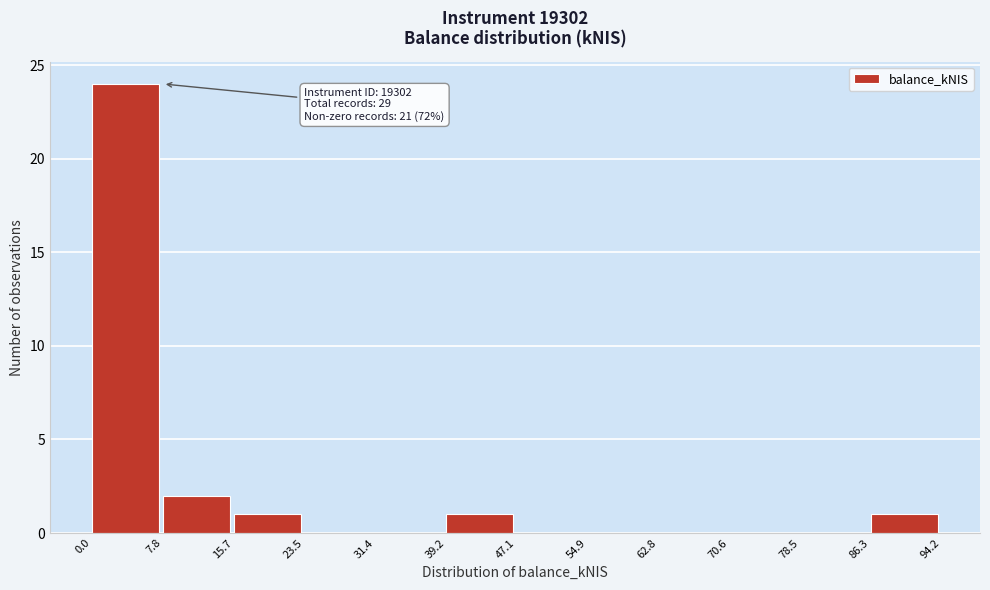

Which range on the x-axis has the tallest bar?

0.0 to 7.8